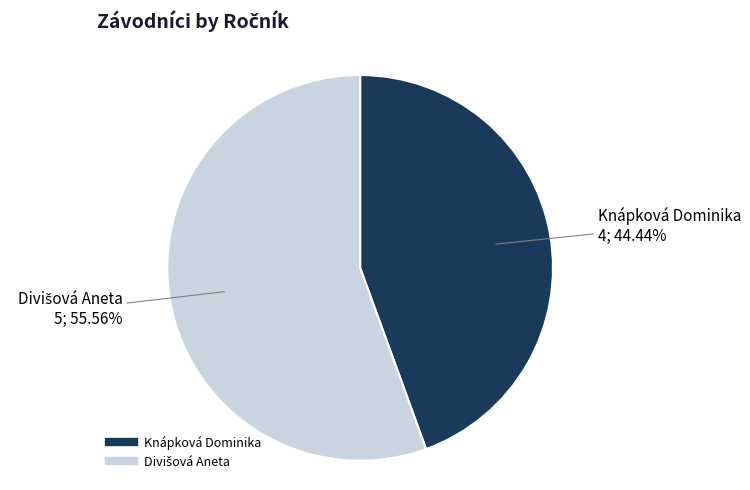

Which slice is the smallest?

Knápková Dominika